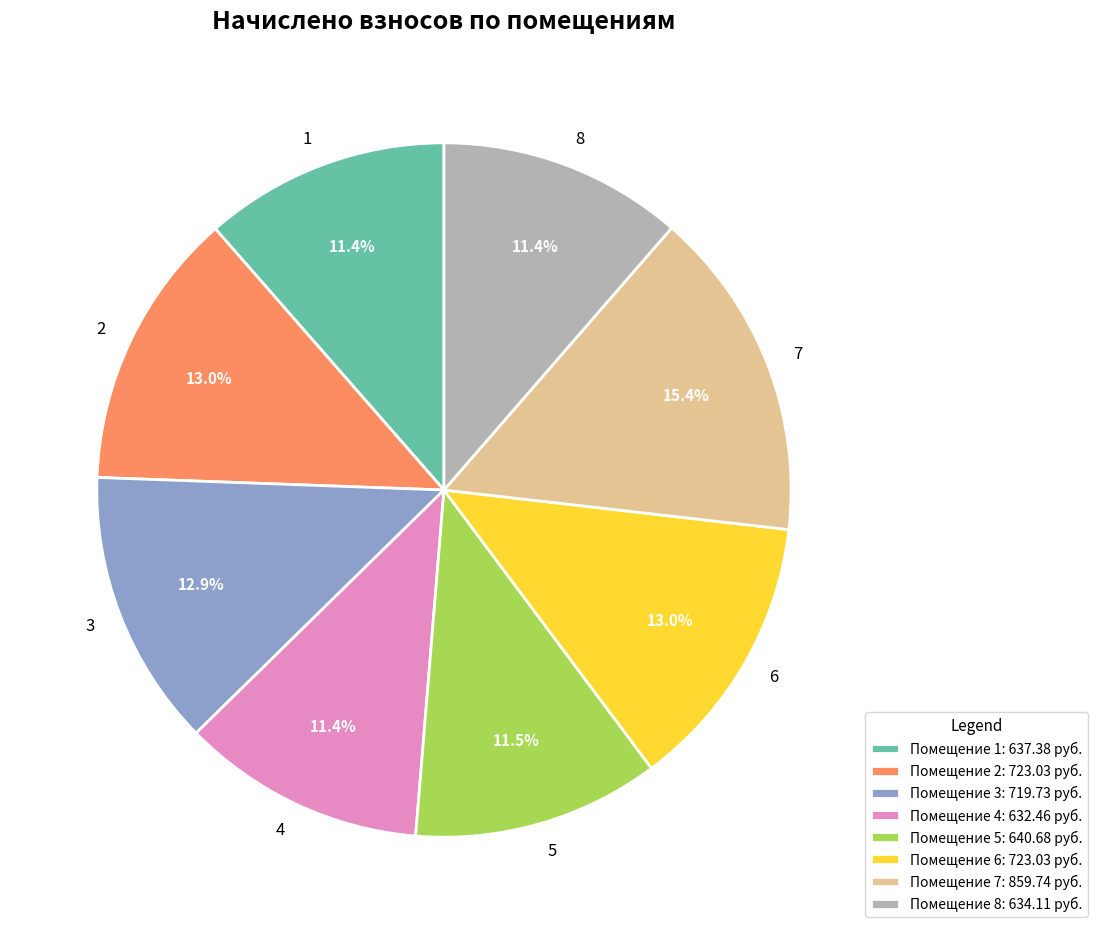

To the nearest percent, what is the combined percentage of 5 and 1?

23%